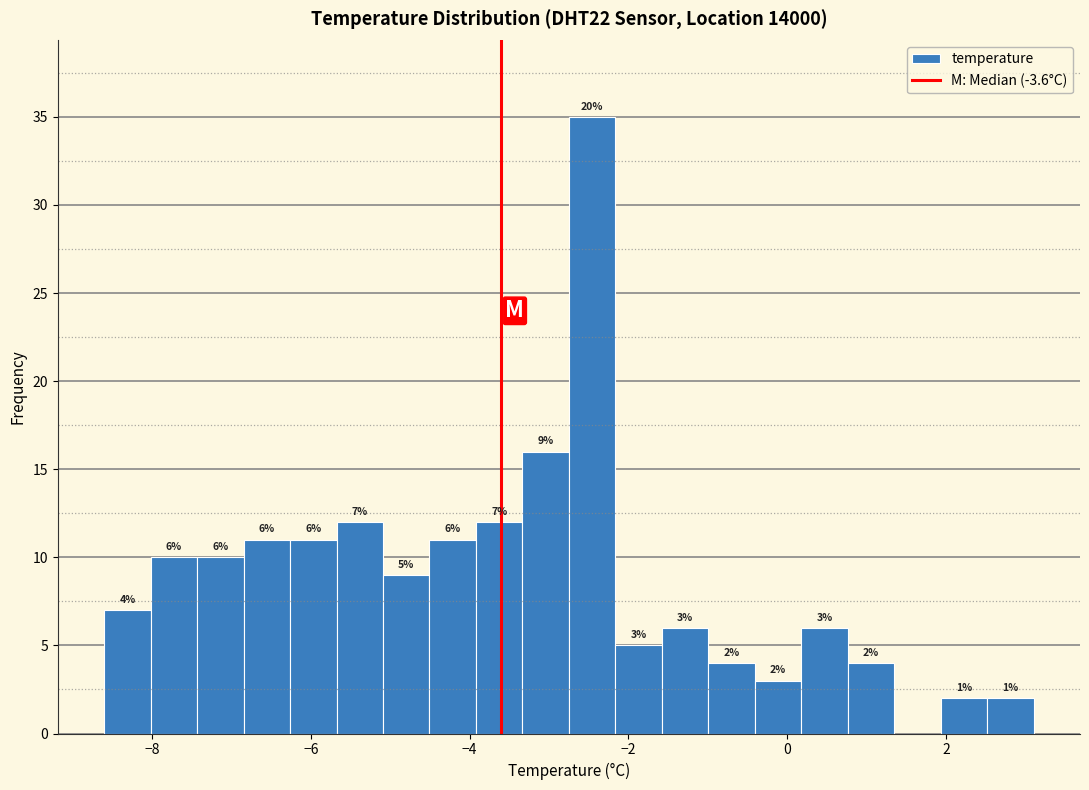

Around what value on the x-axis is the tallest bar? Give the approximate position of its centre, as read against the axis.

-2.4